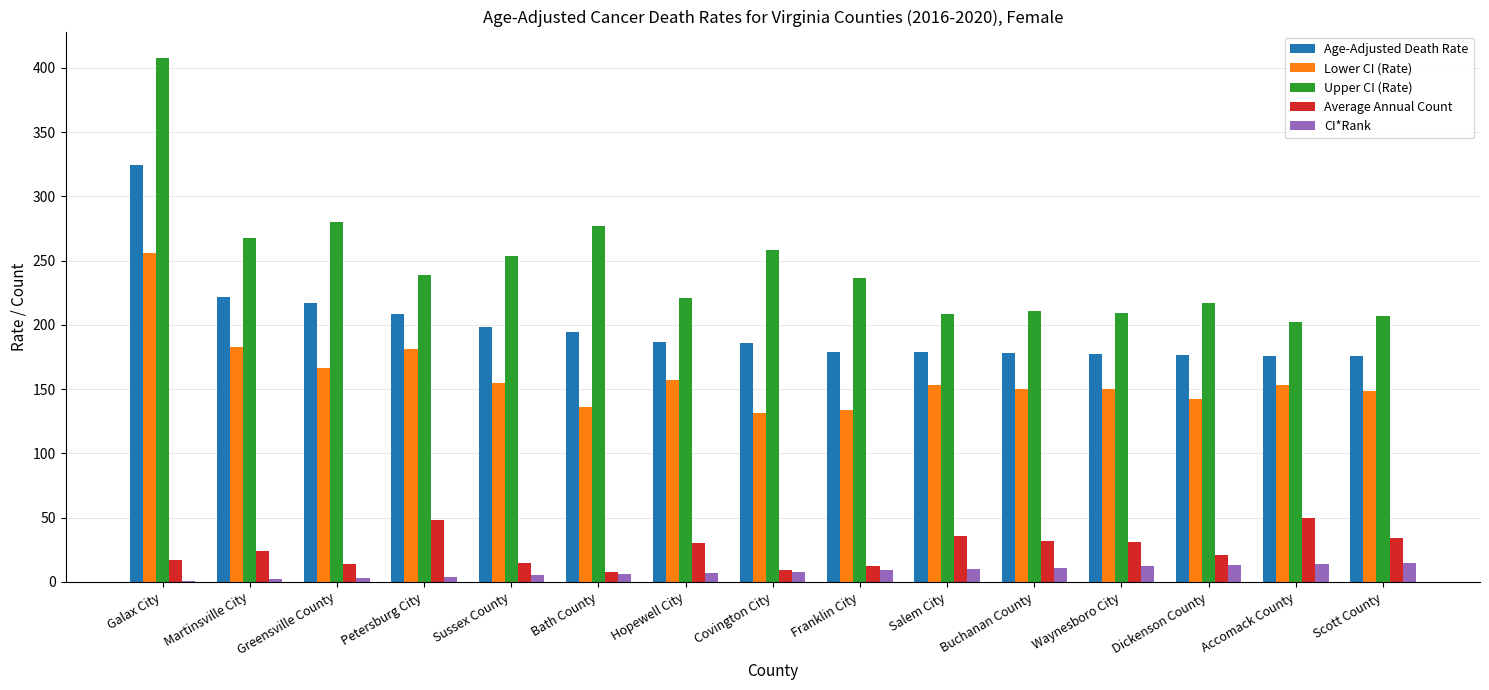

What is the maximum value for Upper CI (Rate)?

407.9